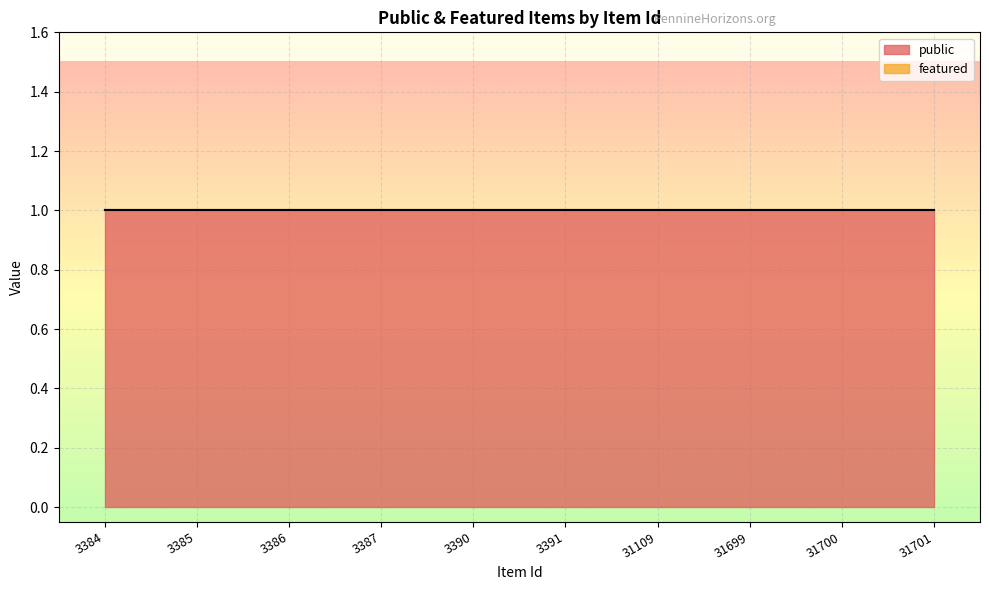

What is the sum of all public values?

10